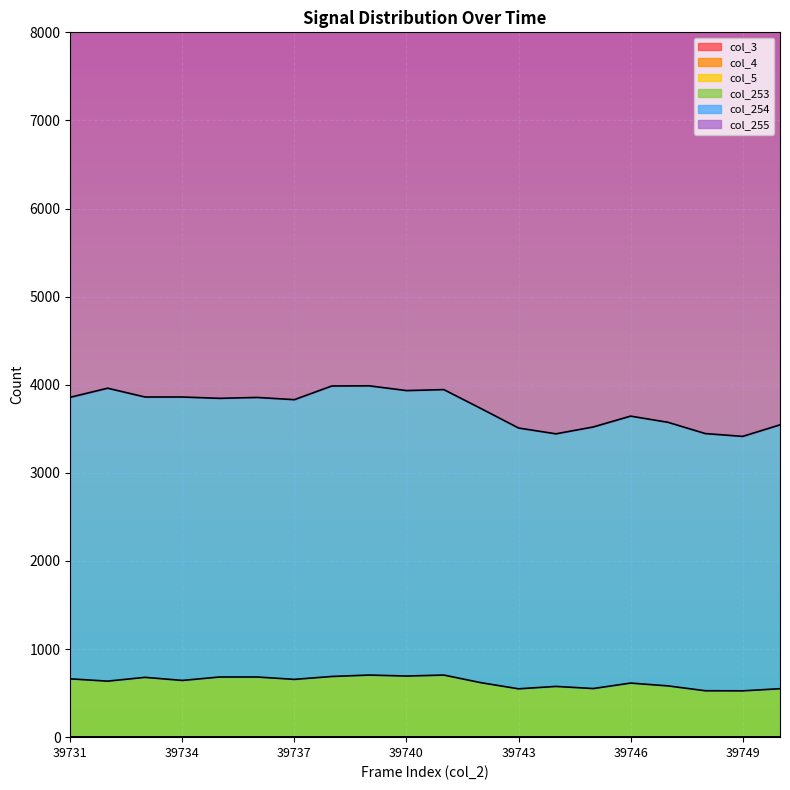

What value does the col_253 series have at 39737, to the nearest 10?

660